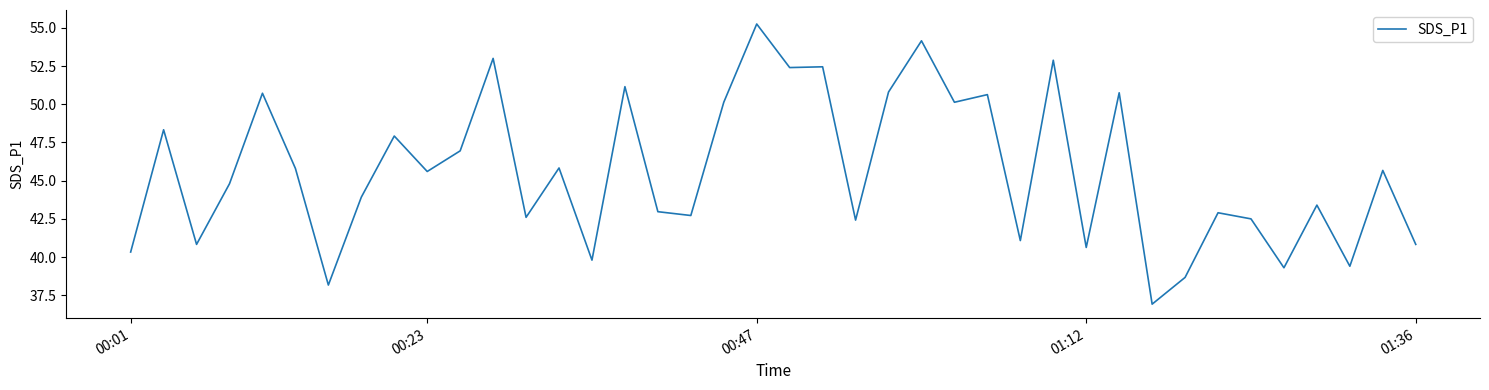

What is the smallest value displayed?

36.9